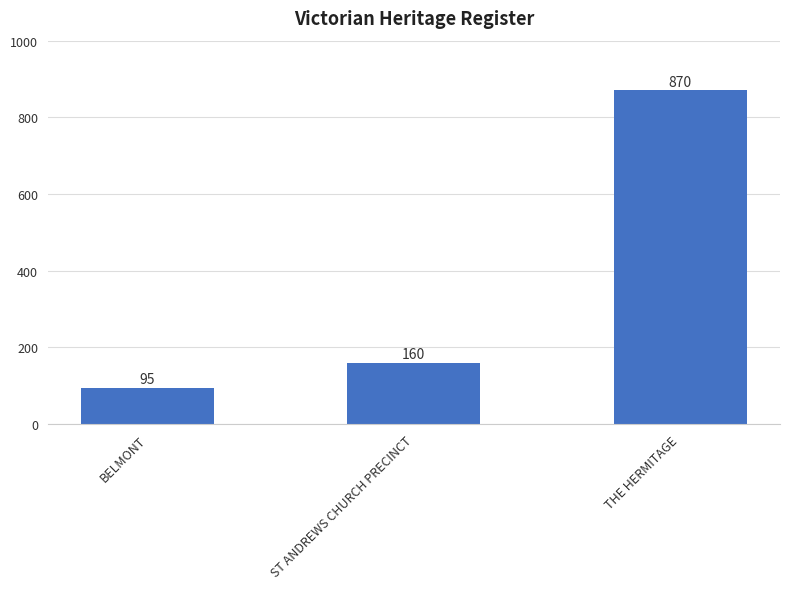

What is the label of the 1st bar from the left?

BELMONT